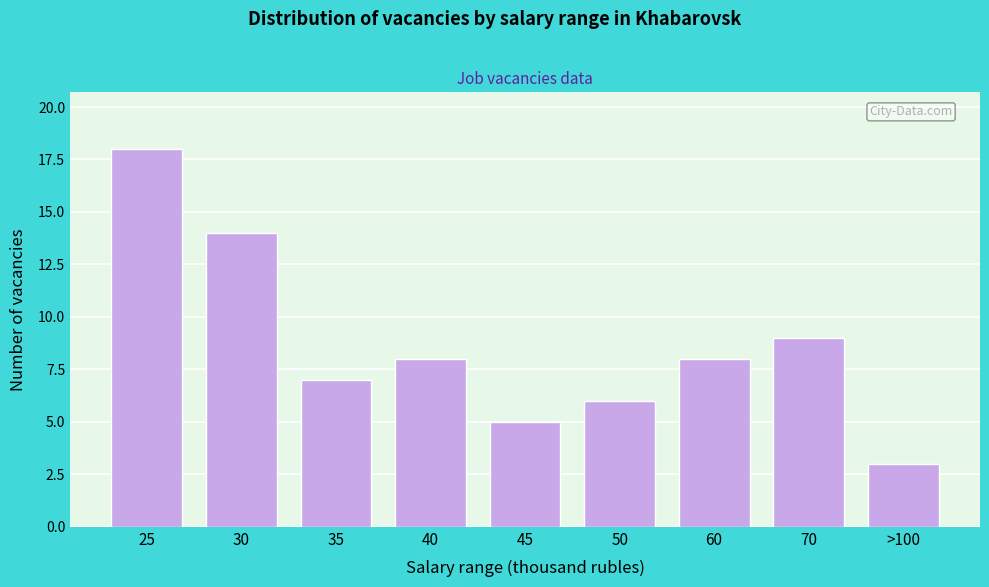

Reading left to right, extract all data points from this chart.

25=18	30=14	35=7	40=8	45=5	50=6	60=8	70=9	>100=3